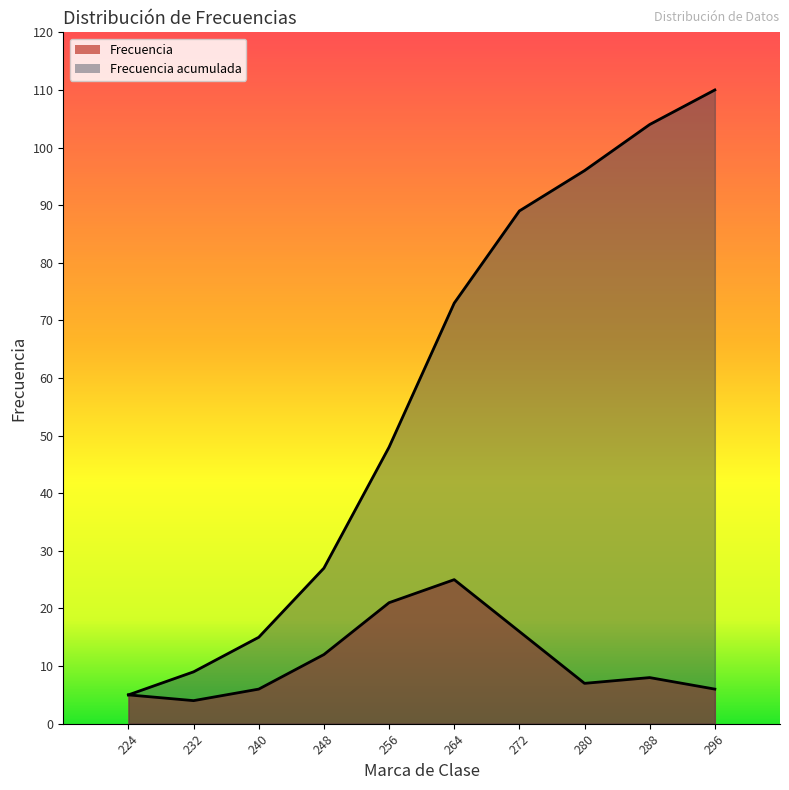

Where does the Frecuencia acumulada series first go above 73?

272